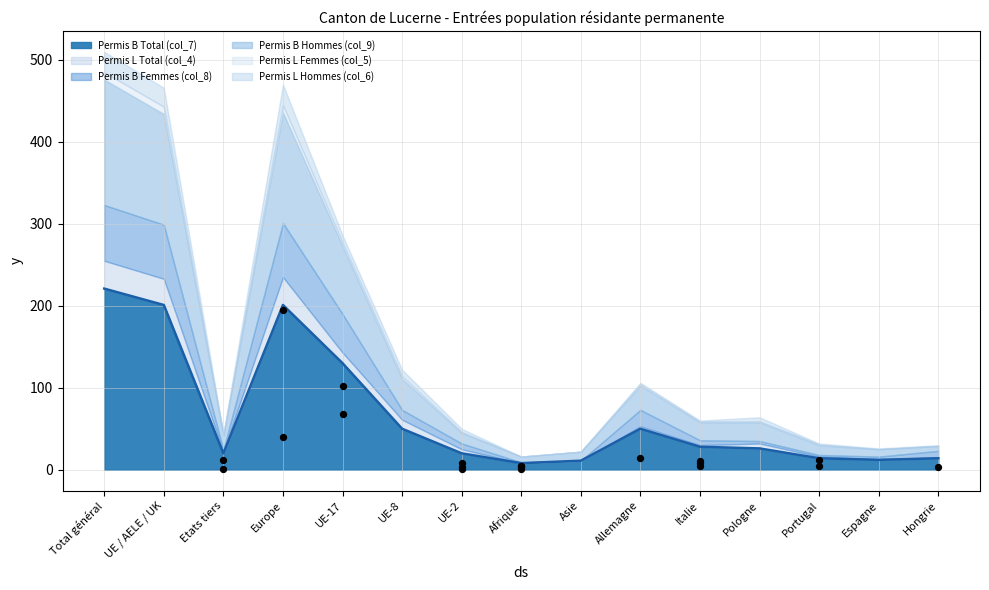

Which series contains the lowest Y value?

Permis L Total (col_4)